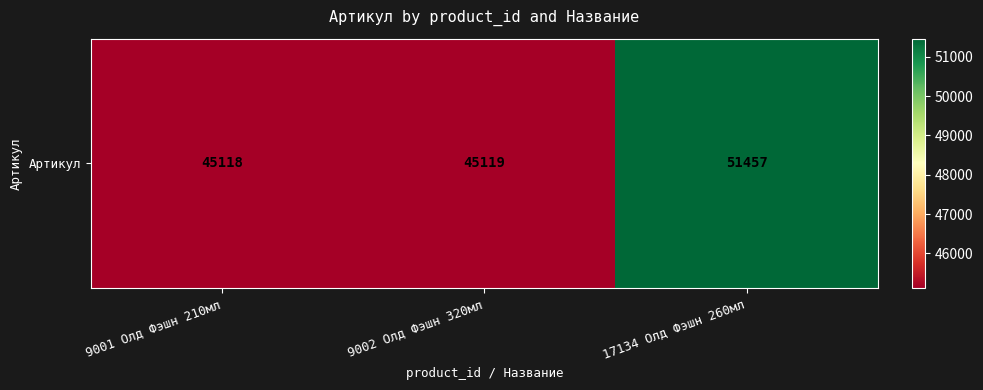

How many data points are above 45119?

1